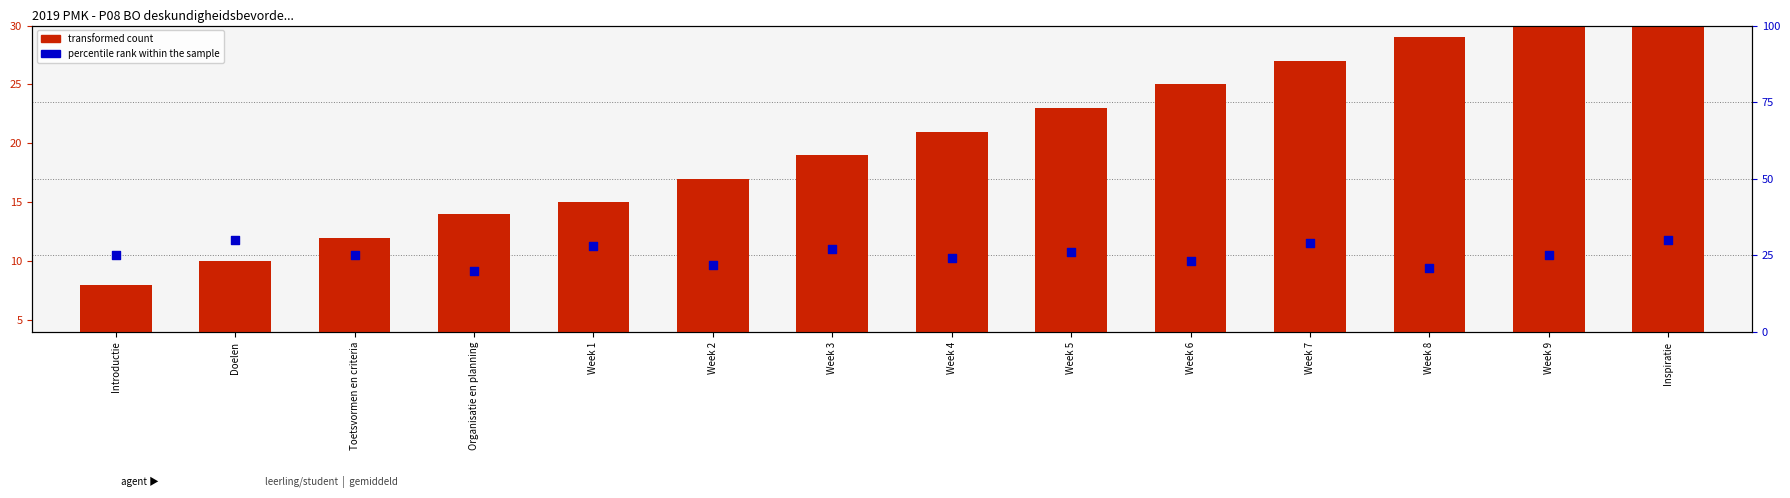

Is the value of percentile rank within the sample at Organisatie en planning greater than the value of Identifier (transformed count) at Week 9?

No